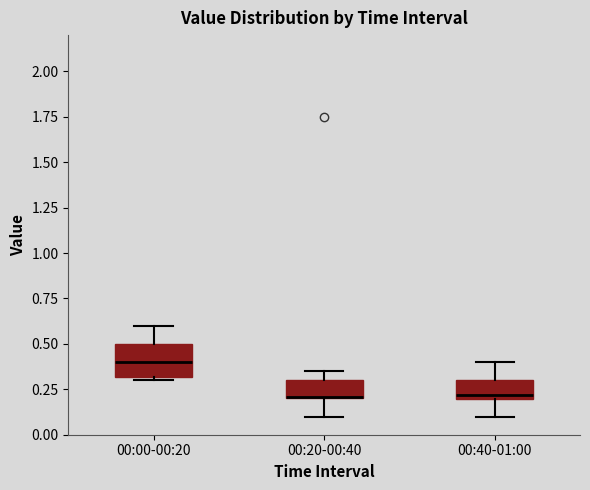

Which box has the highest median line?

00:00-00:20